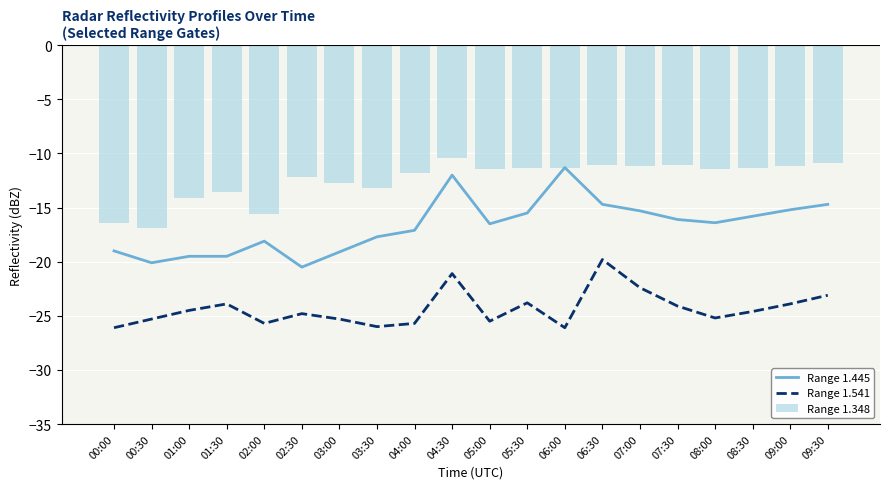

What is the difference between the maximum and minimum values in the Range 1.445 series?

9.2